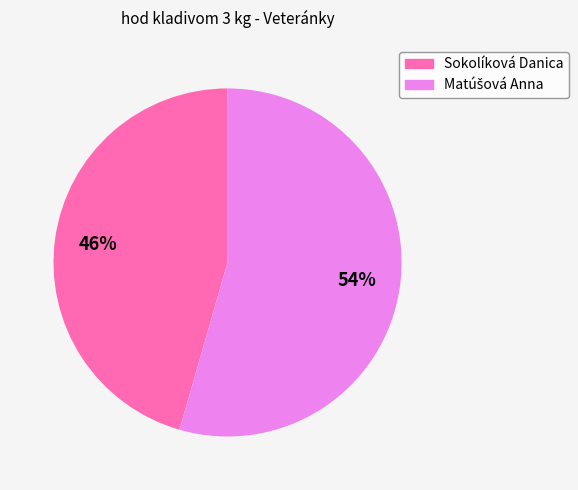

True or false: Sokolíková Danica accounts for 39% of the total.

False